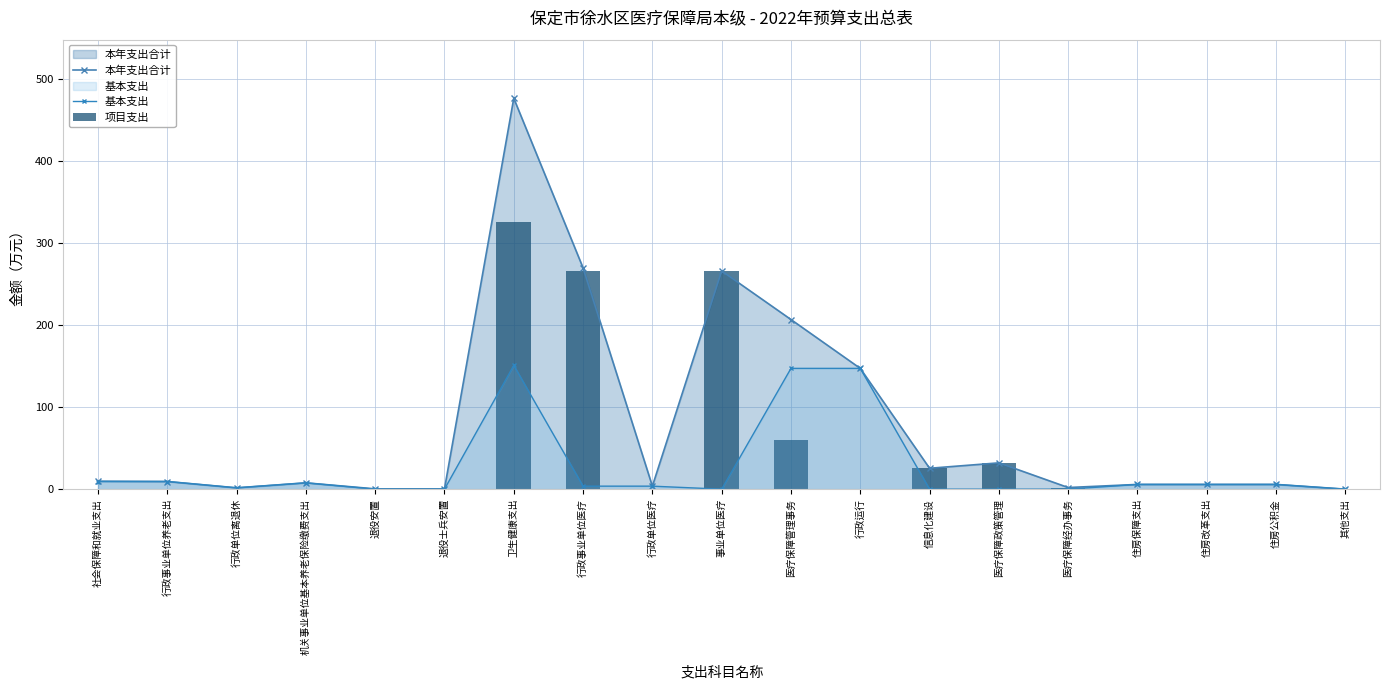

What is the difference between the second highest and minimum values in the 基本支出 series?

147.2